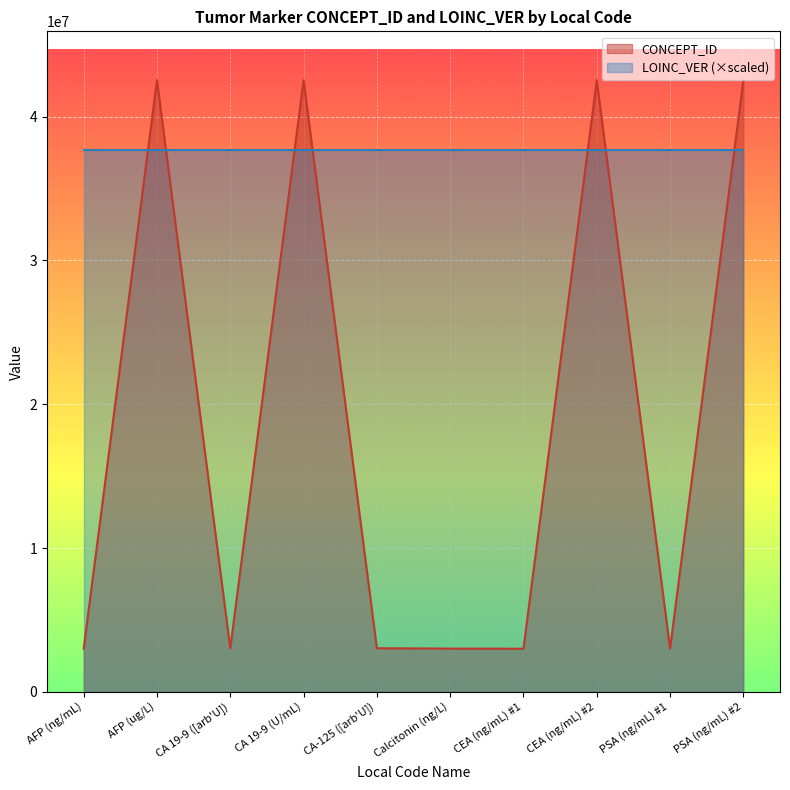

What is the change in value from AFP (ug/L) to CA 19-9 (U/mL)?

+11